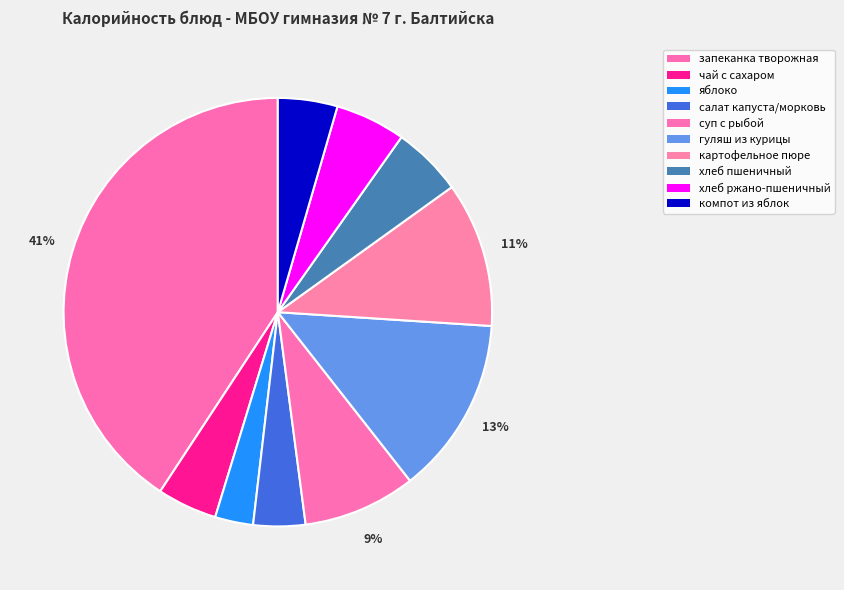

Is there any slice that represents more than half of the pie?

No